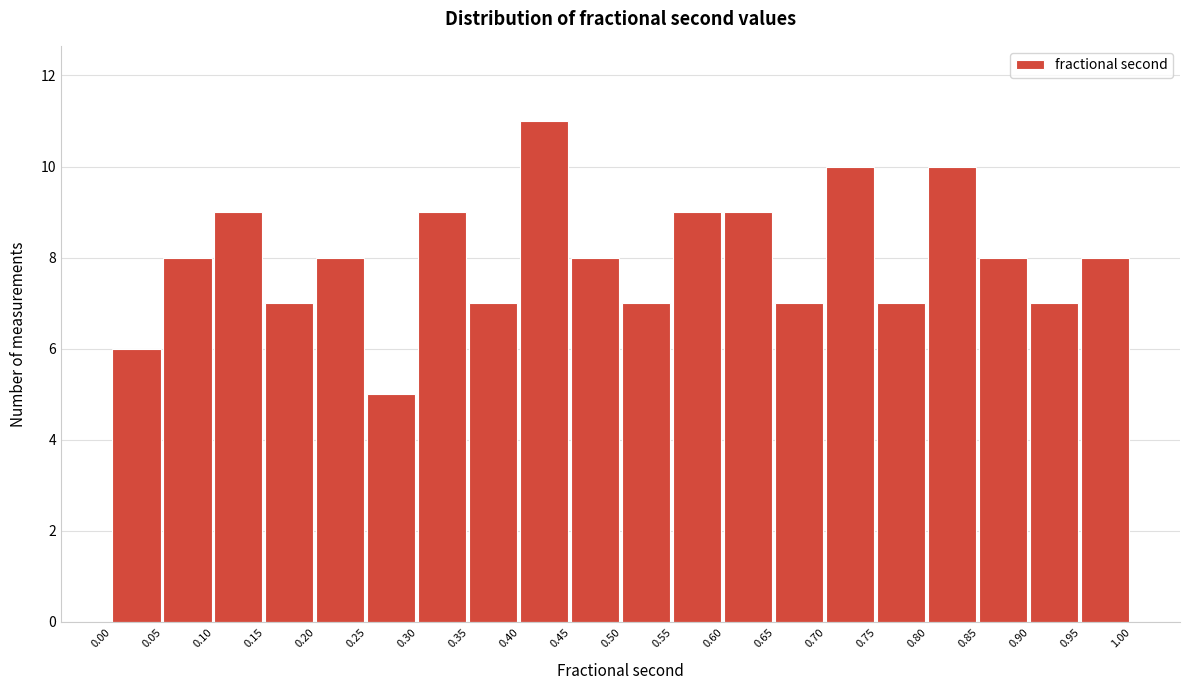

Over which range of the x-axis is the bar tallest?

0.40 to 0.45